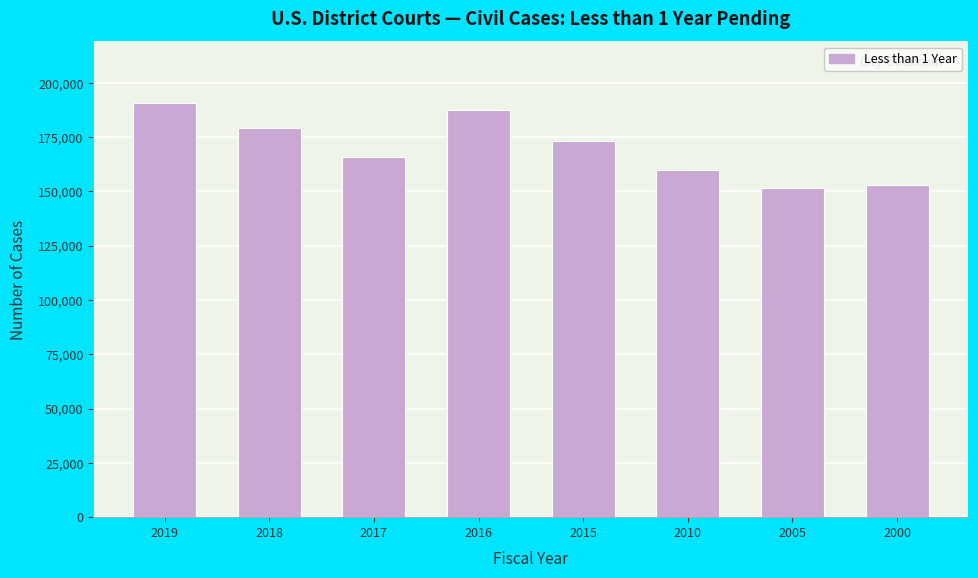

Reading left to right, extract all data points from this chart.

190576	179410	165702	187471	173199	159724	151485	153033